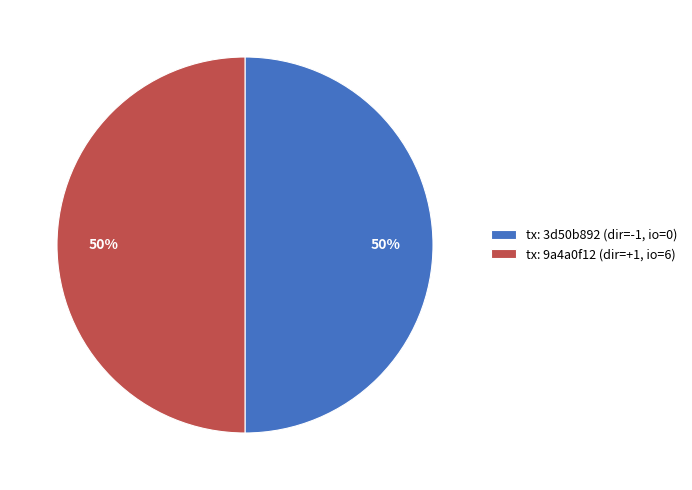

Is it true that tx: 9a4a0f12 (dir=+1, io=6) is 43% of the pie?

False